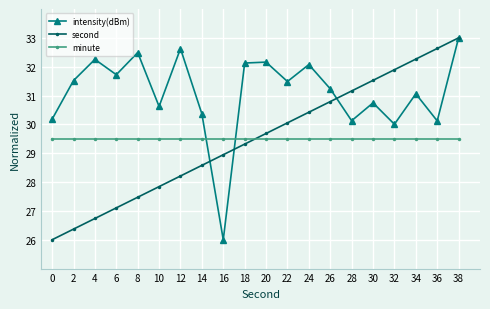

Between 14 and 34, which series saw the biggest shift?

second